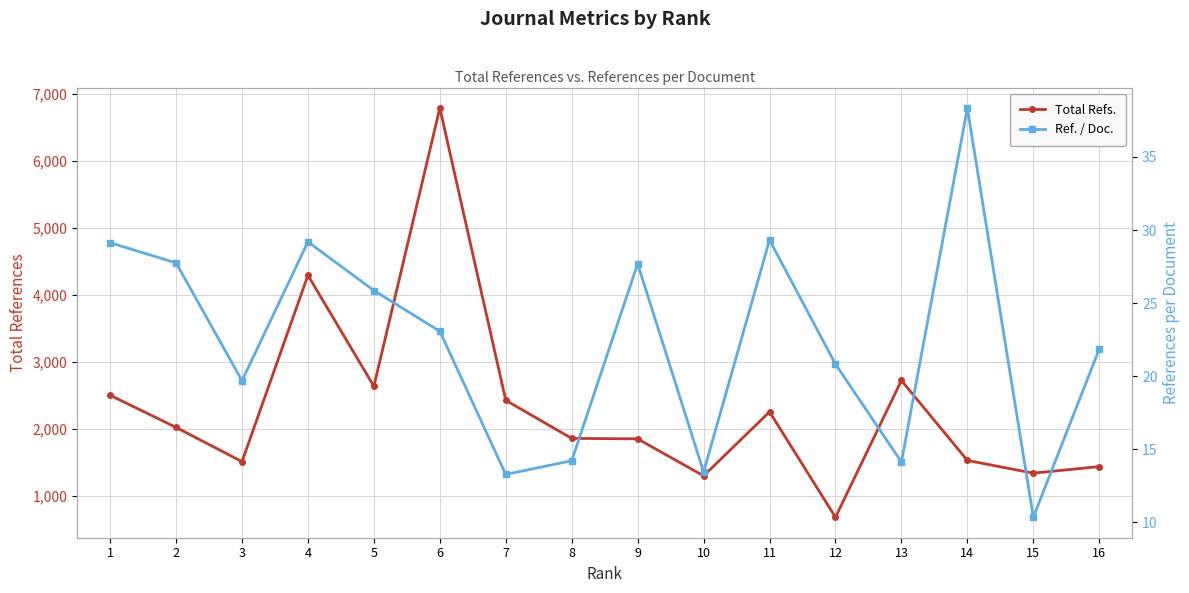

Rank the series by their average value, from lowest to highest.

Ref. / Doc., Total Refs.